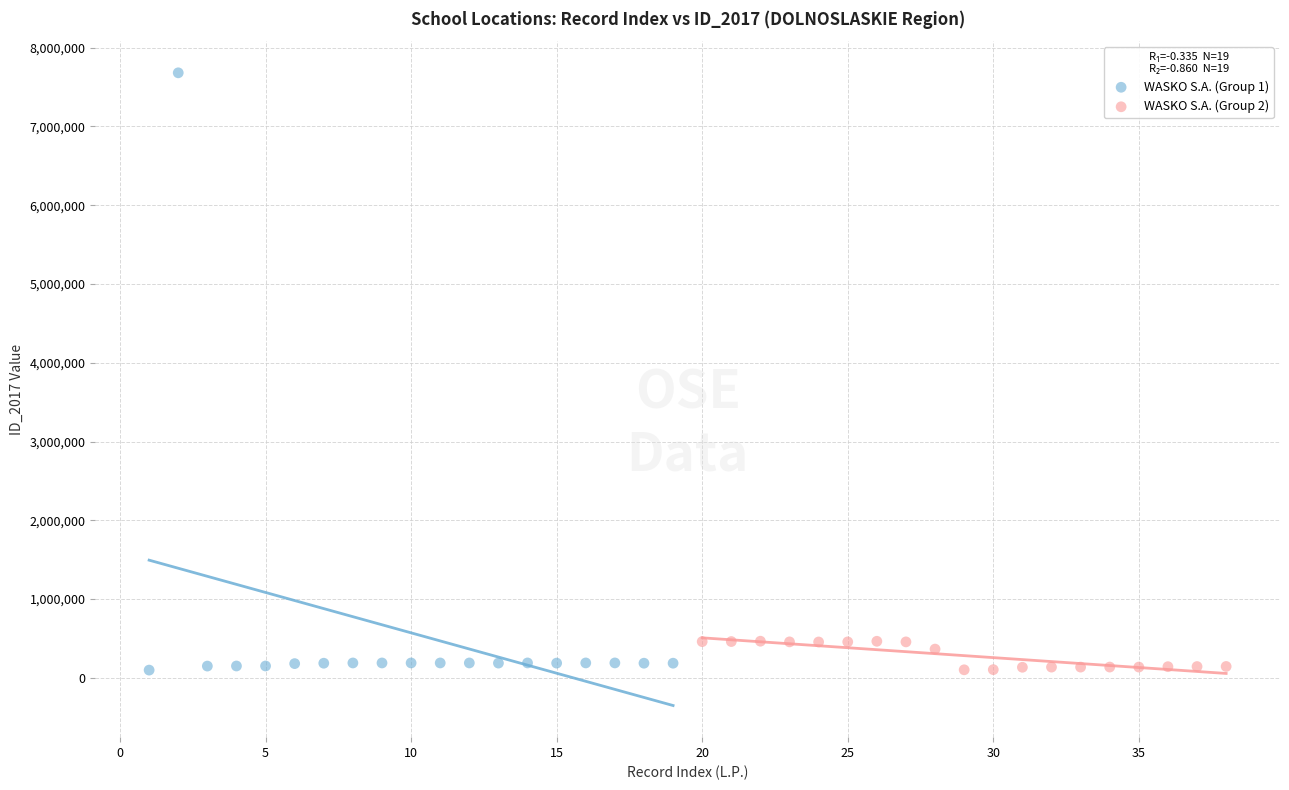

Which series reaches the maximum Y coordinate?

WASKO S.A. (Group 1)